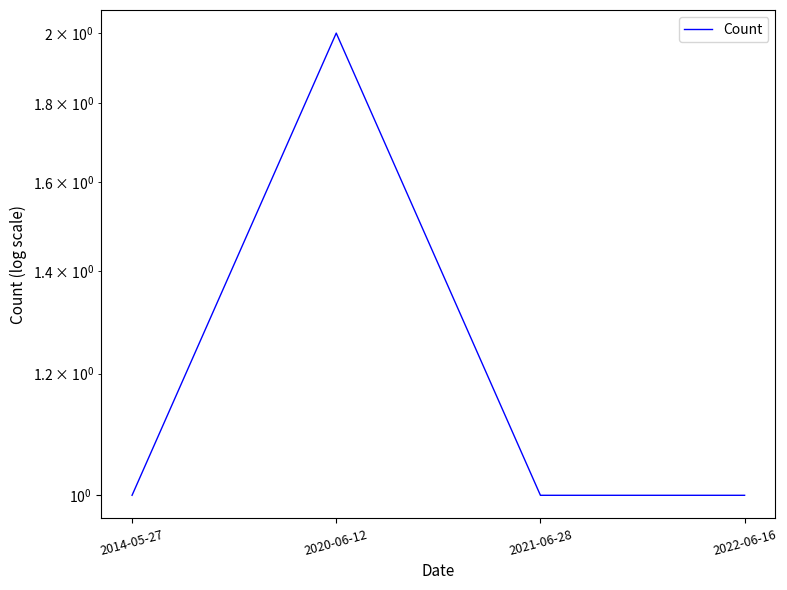

How many lines are shown in the chart?

1